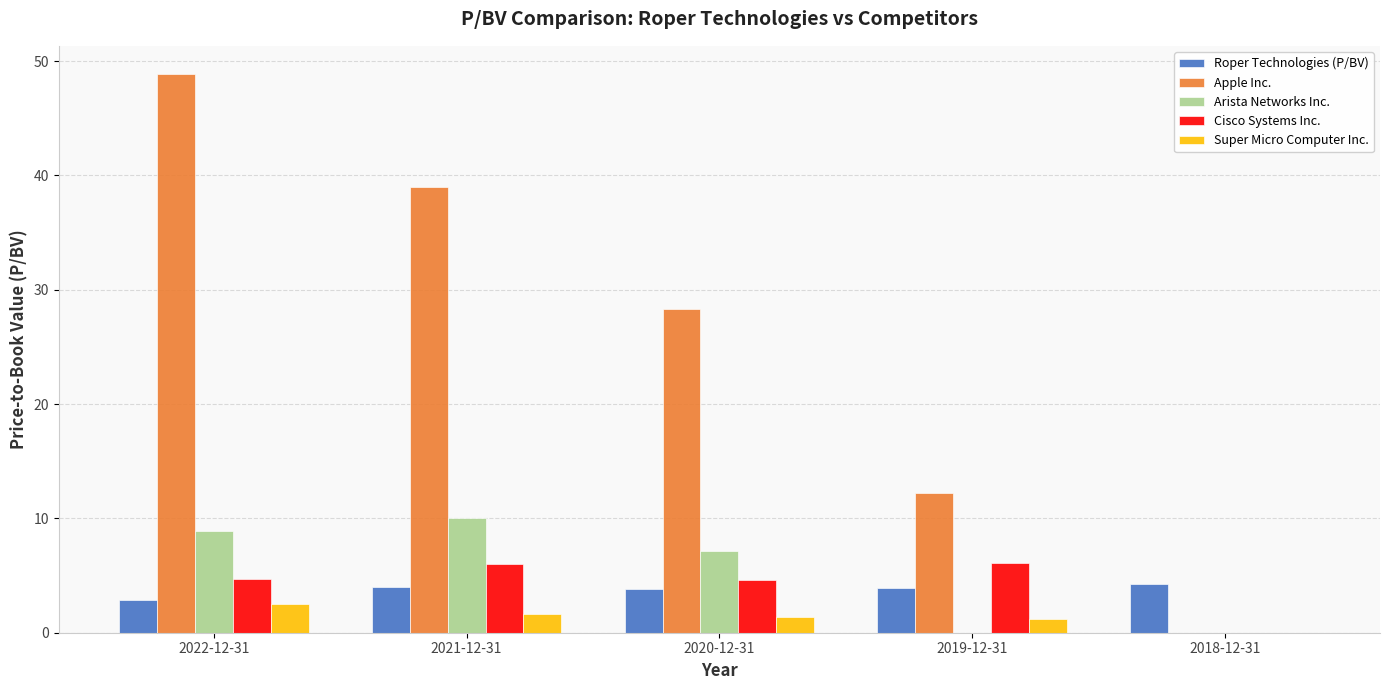

What is the sum of all Super Micro Computer Inc. values?

6.8